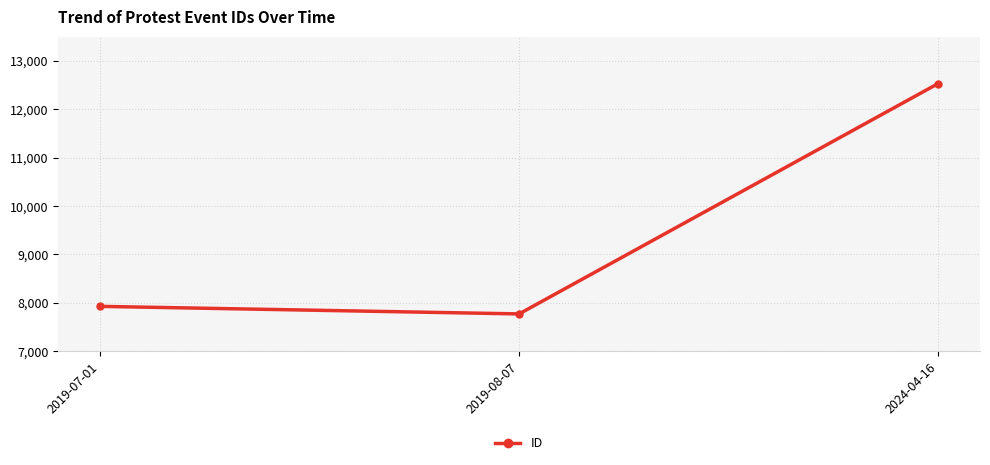

What is the difference between the values at 2019-08-07 and 2019-07-01?

156